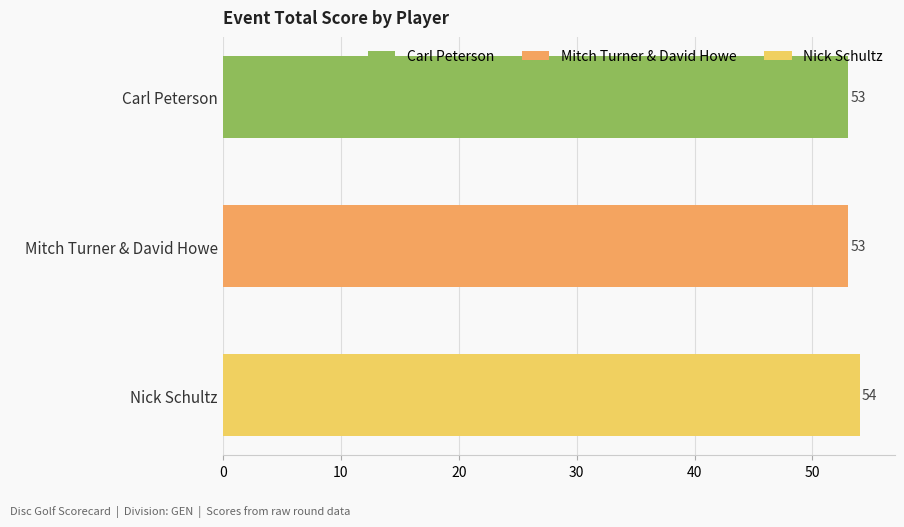

Which category has the highest value across all series?

Nick Schultz